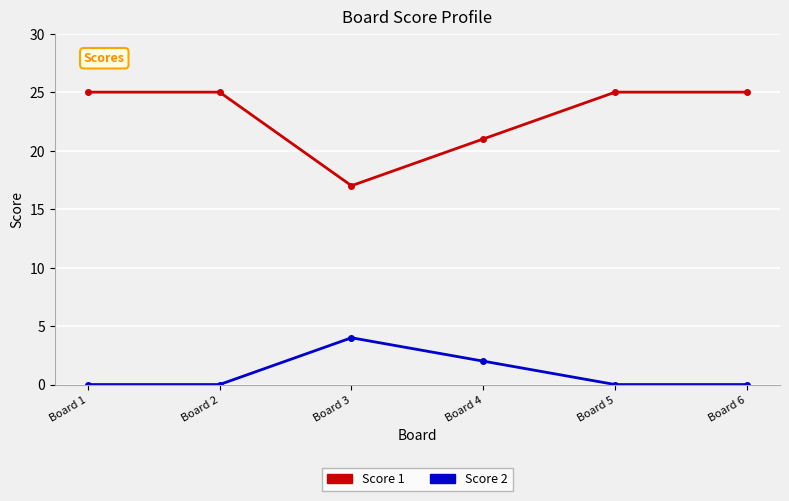

How many categories are shown in the chart?

6